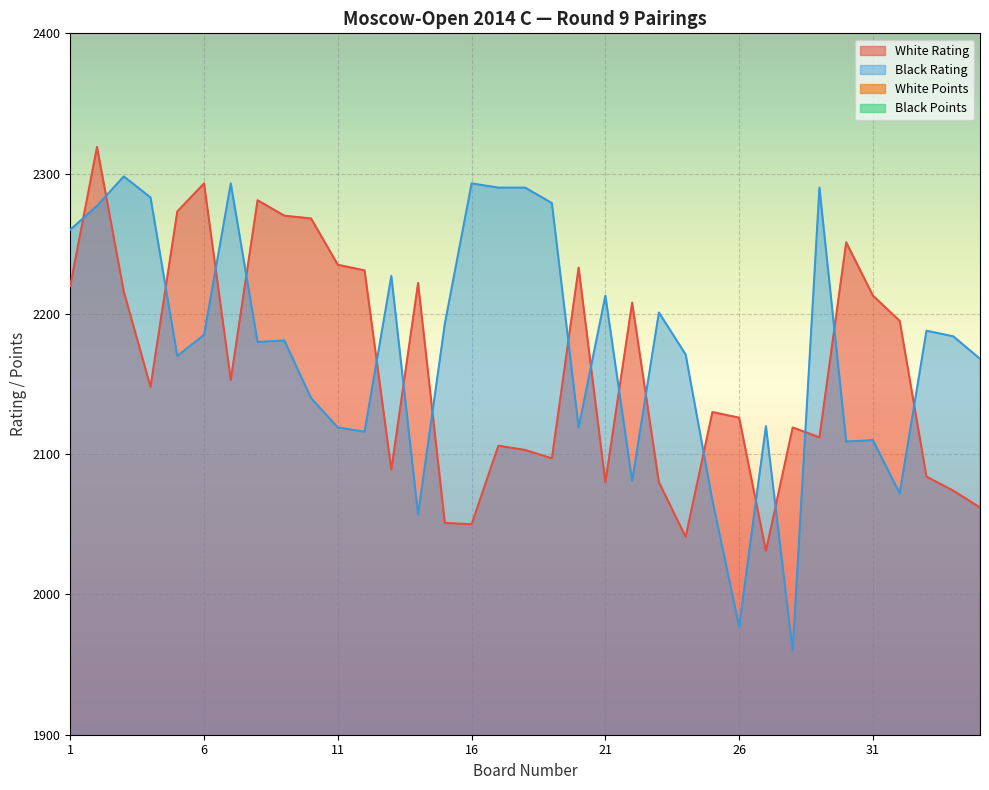

Reading left to right, list all the values displayed in this chart.

White Rating: 1=2220.0	2=2319.0	3=2216.0	4=2148.0	5=2273.0	6=2293.0	7=2153.0	8=2281.0	9=2270.0	10=2268.0	11=2235.0	12=2231.0	13=2089.0	14=2222.0	15=2051.0	16=2050.0	17=2106.0	18=2103.0	19=2097.0	20=2233.0	21=2080.0	22=2208.0	23=2080.0	24=2041.0	25=2130.0	26=2126.0	27=2031.0	28=2119.0	29=2112.0	30=2251.0	31=2213.0	32=2195.0	33=2084.0	34=2074.0	35=2062.0
Black Rating: 1=2260.0	2=2277.0	3=2298.0	4=2283.0	5=2170.0	6=2185.0	7=2293.0	8=2180.0	9=2181.0	10=2140.0	11=2119.0	12=2116.0	13=2227.0	14=2057.0	15=2193.0	16=2293.0	17=2290.0	18=2290.0	19=2279.0	20=2119.0	21=2213.0	22=2081.0	23=2201.0	24=2171.0	25=2067.0	26=1977.0	27=2120.0	28=1960.0	29=2290.0	30=2109.0	31=2110.0	32=2072.0	33=2188.0	34=2184.0	35=2168.0
White Points: 1=7.5	2=6.5	3=6.5	4=6.5	5=6.5	6=6.0	7=6.0	8=6.0	9=6.0	10=6.0	11=6.0	12=6.0	13=6.0	14=6.0	15=6.0	16=6.0	17=5.5	18=5.5	19=5.5	20=5.5	21=5.5	22=5.5	23=5.5	24=5.5	25=5.5	26=5.5	27=5.5	28=5.5	29=5.0	30=5.0	31=5.0	32=5.0	33=5.0	34=5.0	35=5.0
Black Points: 1=7.0	2=7.0	3=6.5	4=6.5	5=6.5	6=6.0	7=6.0	8=6.0	9=6.0	10=6.0	11=6.0	12=6.0	13=6.0	14=6.0	15=6.0	16=5.5	17=5.5	18=5.5	19=5.5	20=5.5	21=5.5	22=5.5	23=5.5	24=5.5	25=5.5	26=5.5	27=5.5	28=5.5	29=5.0	30=5.0	31=5.0	32=5.0	33=5.0	34=5.0	35=5.0